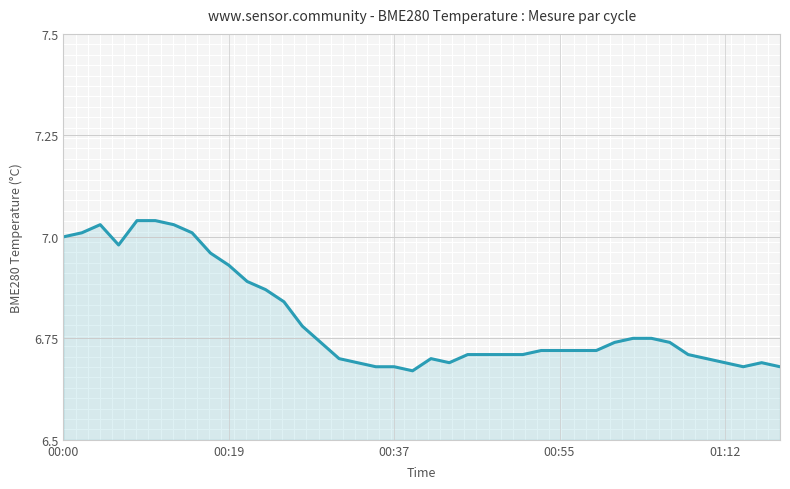

What is the difference between the maximum and minimum values?

0.4